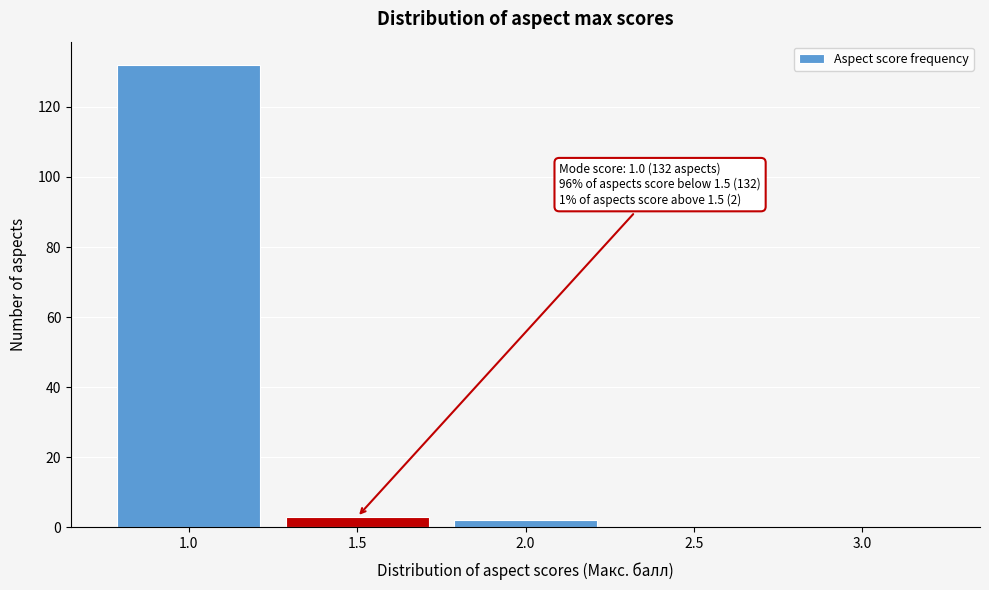

Which range on the x-axis has the tallest bar?

0.75 to 1.25